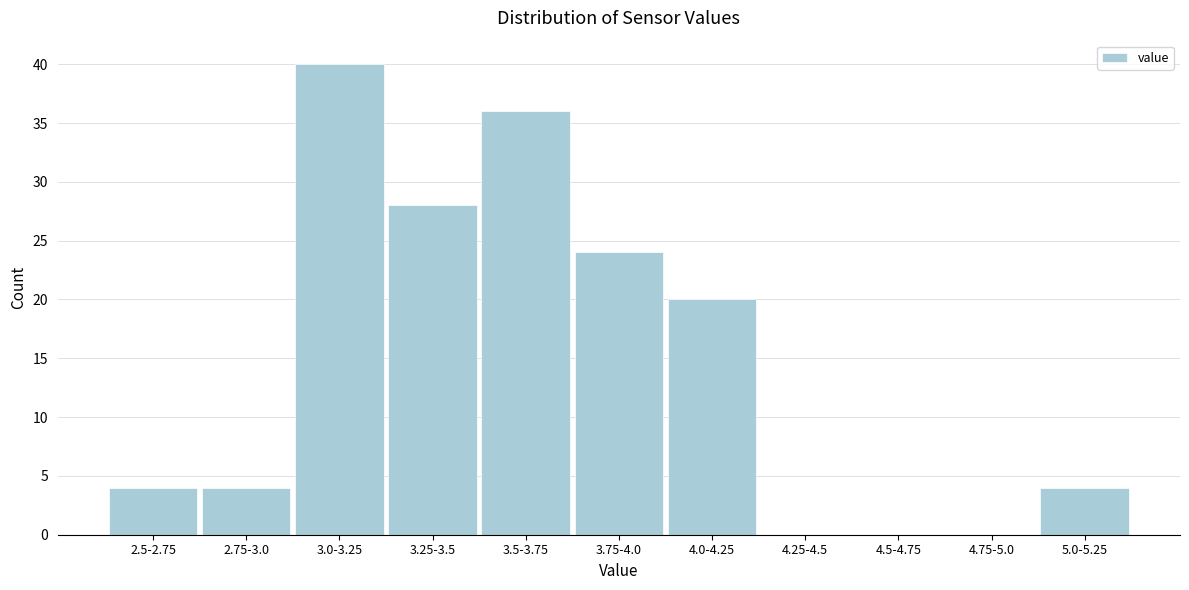

Reading left to right, transcribe all the data shown in this chart.

2.5-2.75=4	2.75-3.0=4	3.0-3.25=40	3.25-3.5=28	3.5-3.75=36	3.75-4.0=24	4.0-4.25=20	4.25-4.5=0	4.5-4.75=0	4.75-5.0=0	5.0-5.25=4